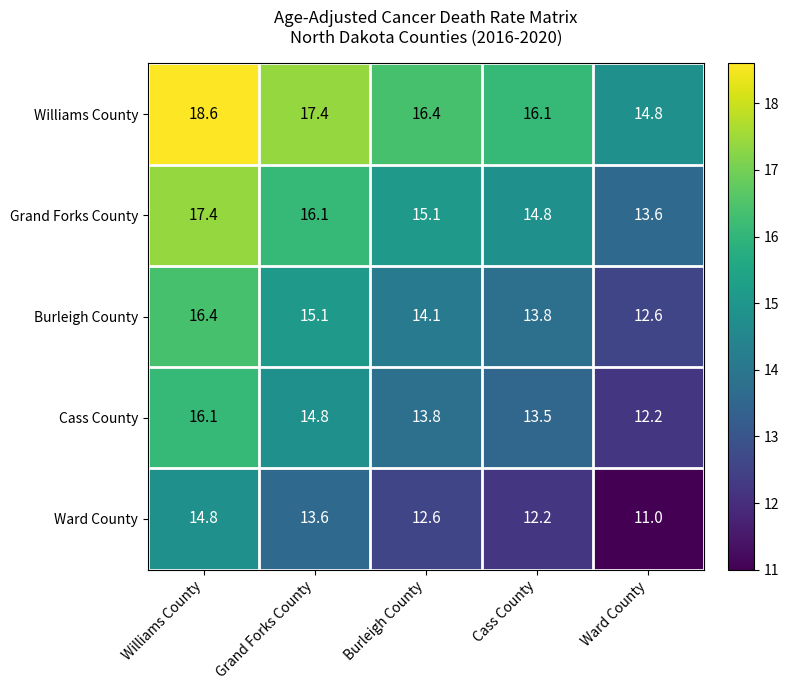

List the series in order of their peak value, lowest first.

Ward County, Cass County, Burleigh County, Grand Forks County, Williams County